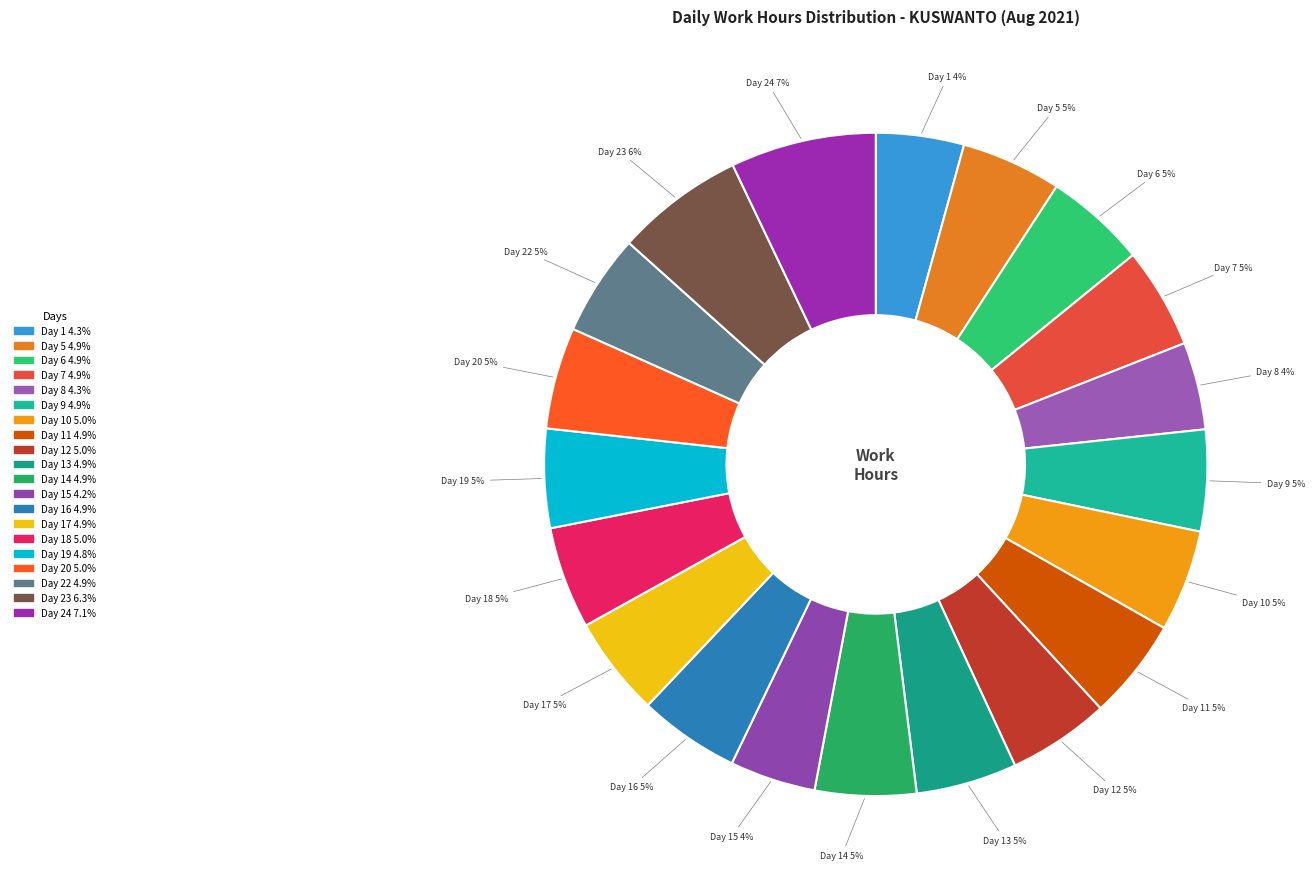

What is the largest slice in the pie chart?

Day 24